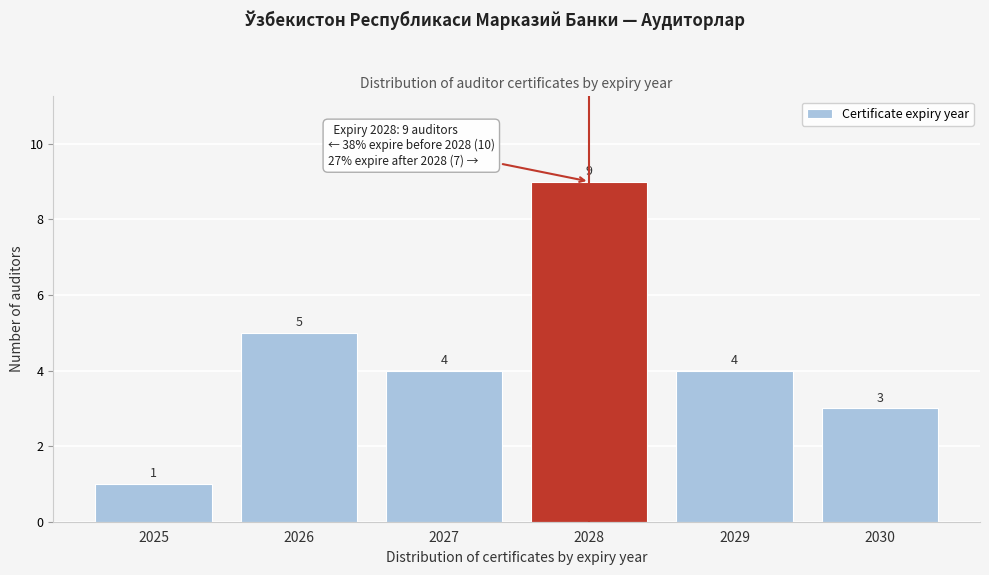

Reading left to right, transcribe all the data shown in this chart.

2025=1	2026=5	2027=4	2028=9	2029=4	2030=3